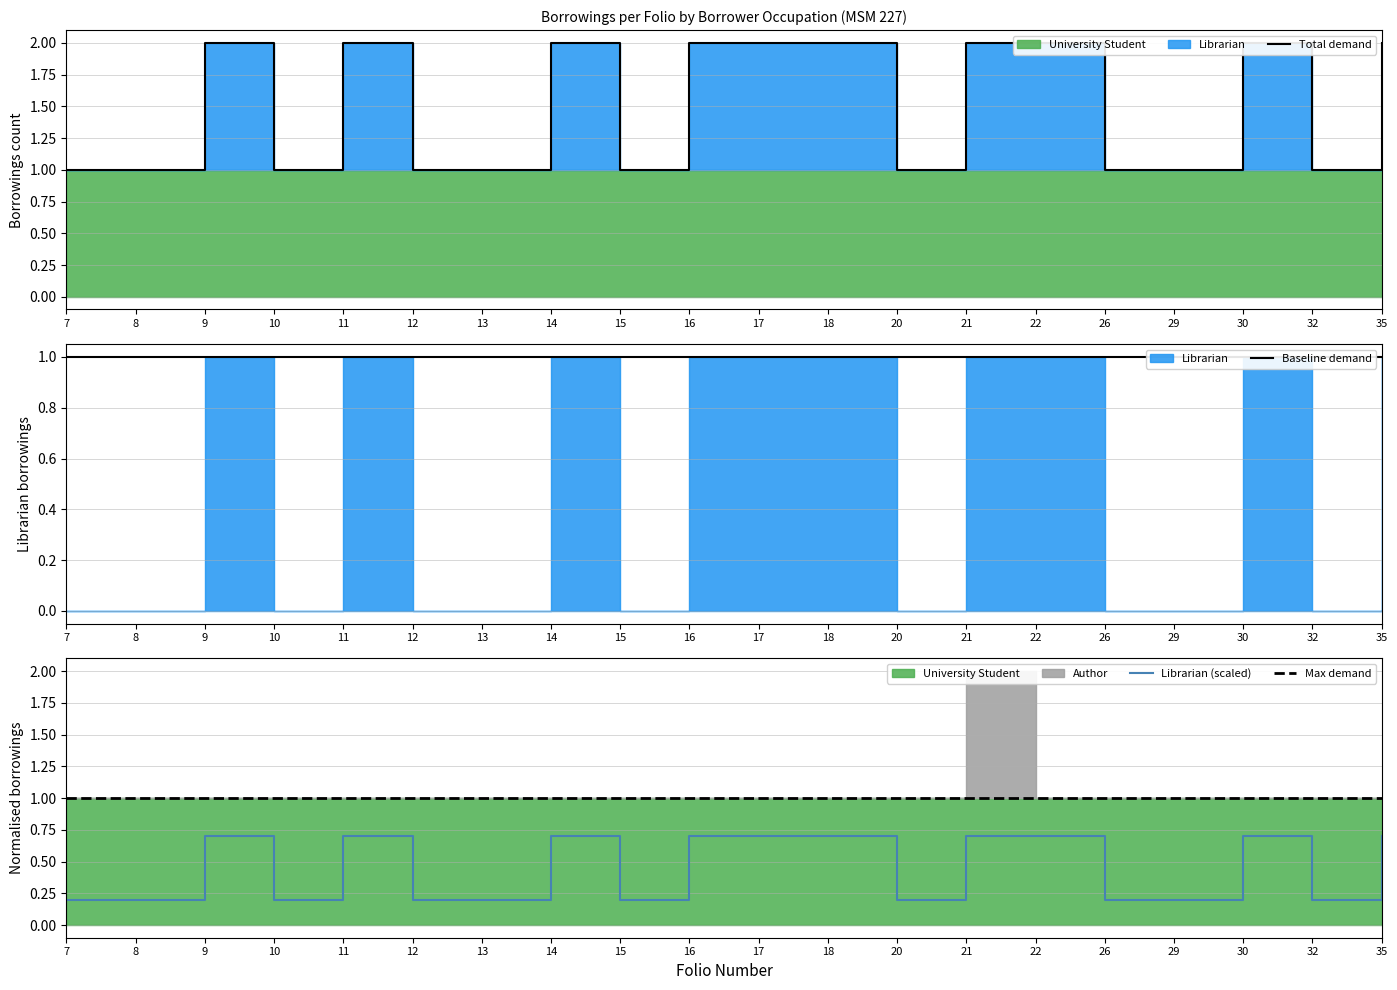

What is the minimum value for Baseline demand?

1.0